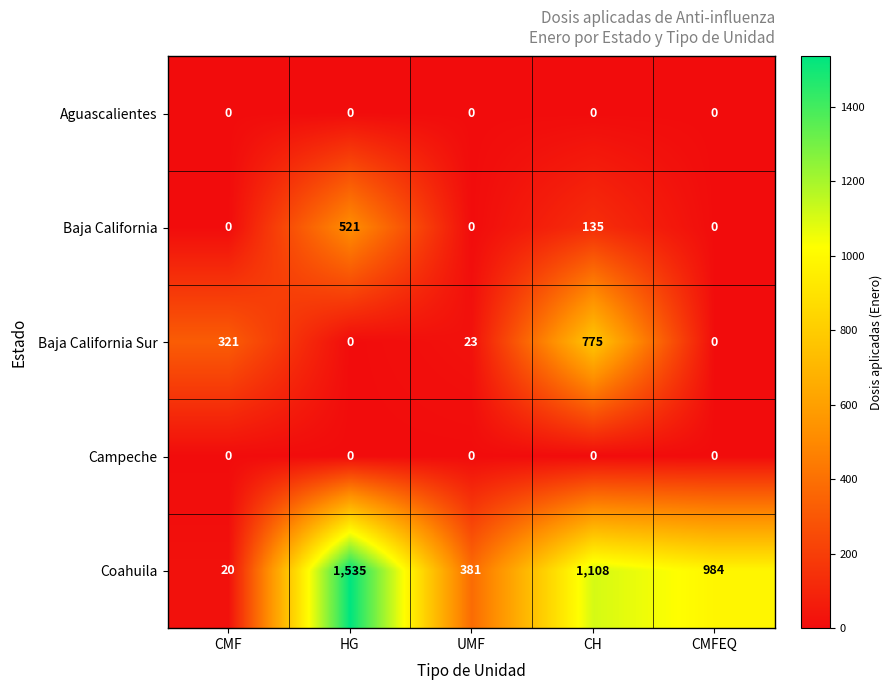

What is the difference between the highest and lowest values at UMF?

381